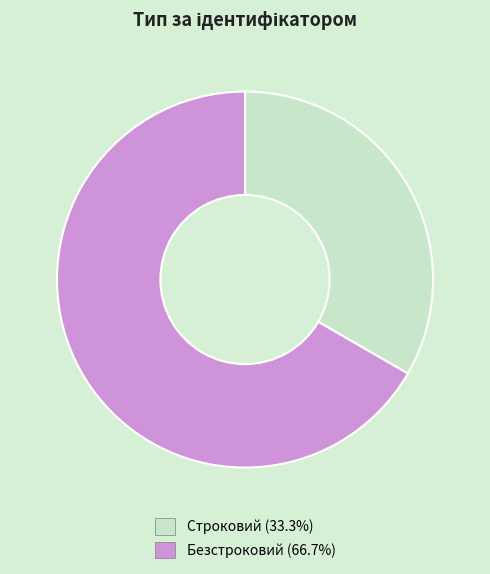

True or false: Безстроковий accounts for 67% of the total.

True